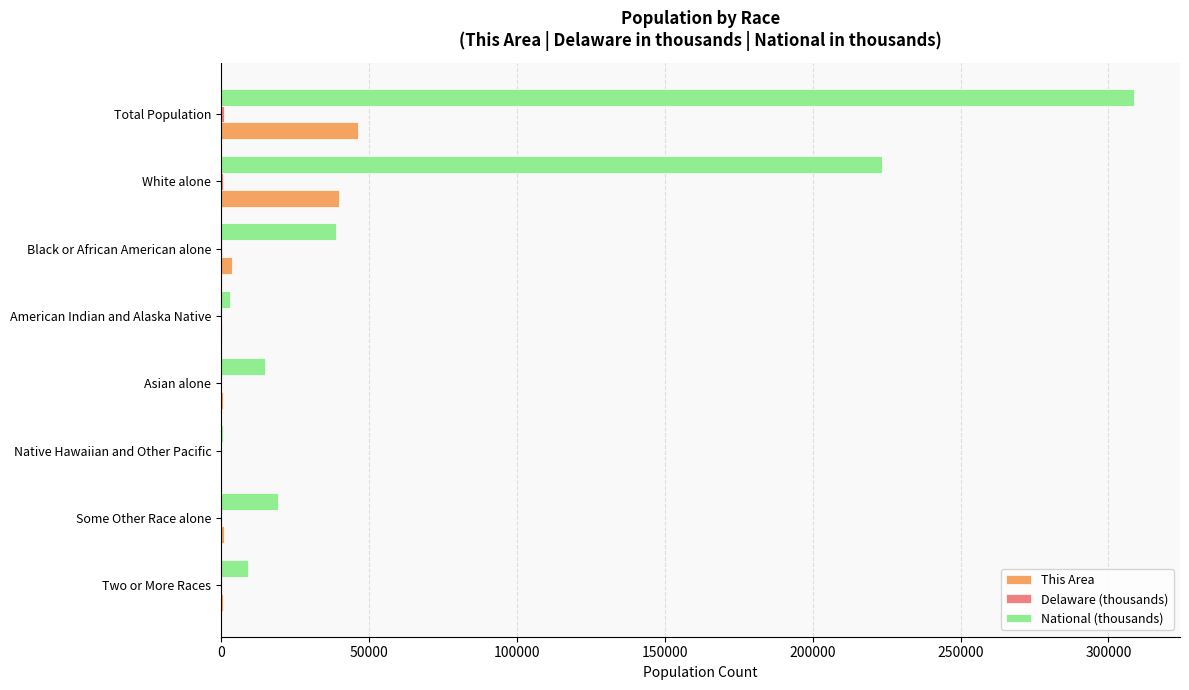

Count the number of categories in the chart.

8